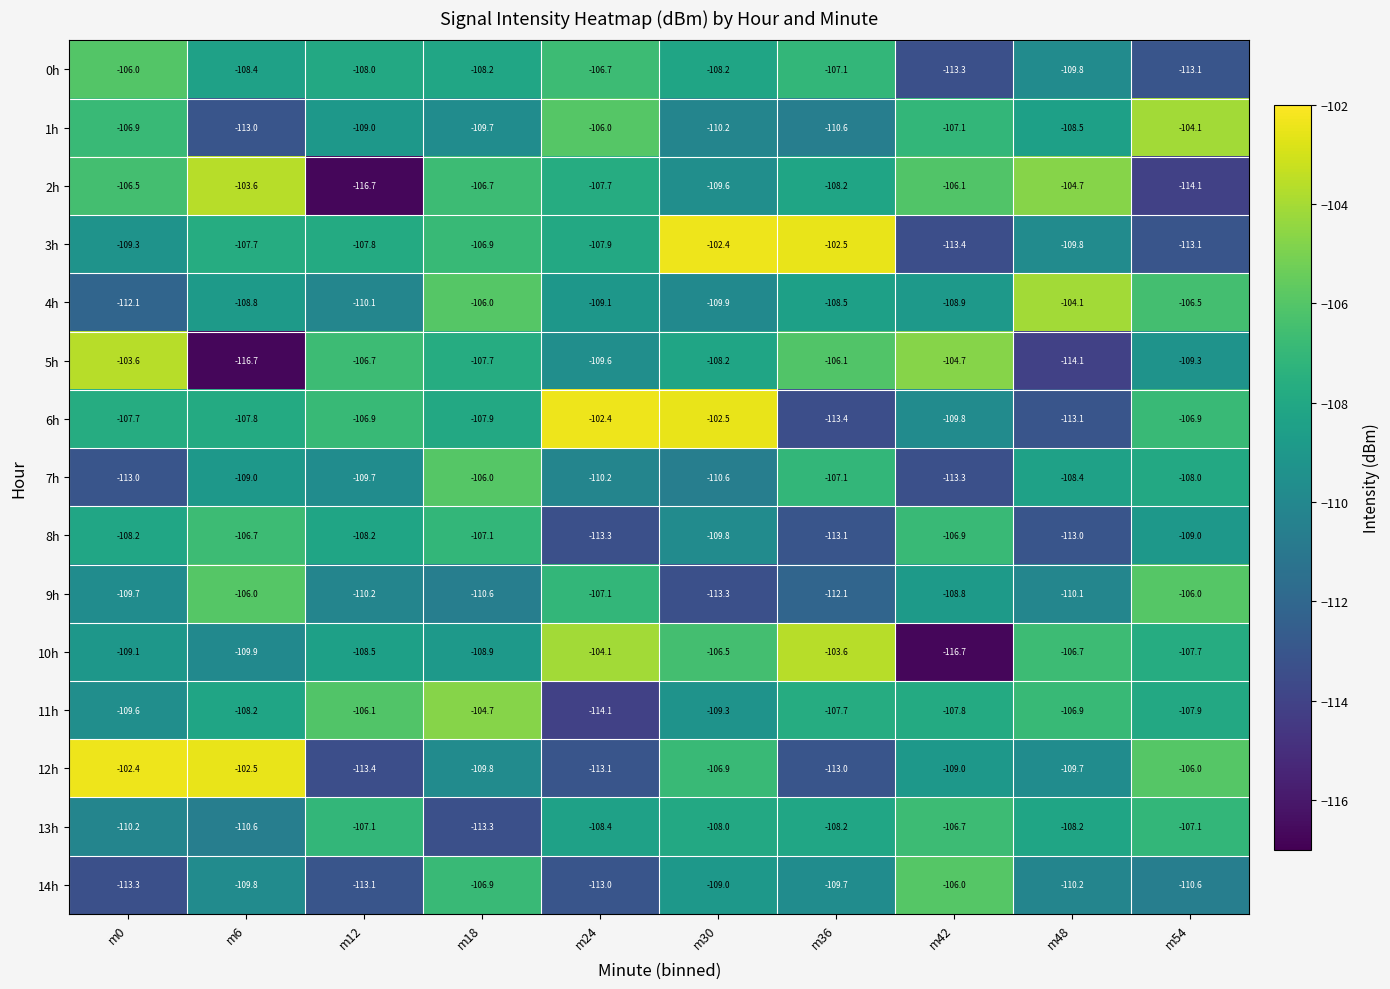

The 14h series shows -154.5 at m48. True or false?

False